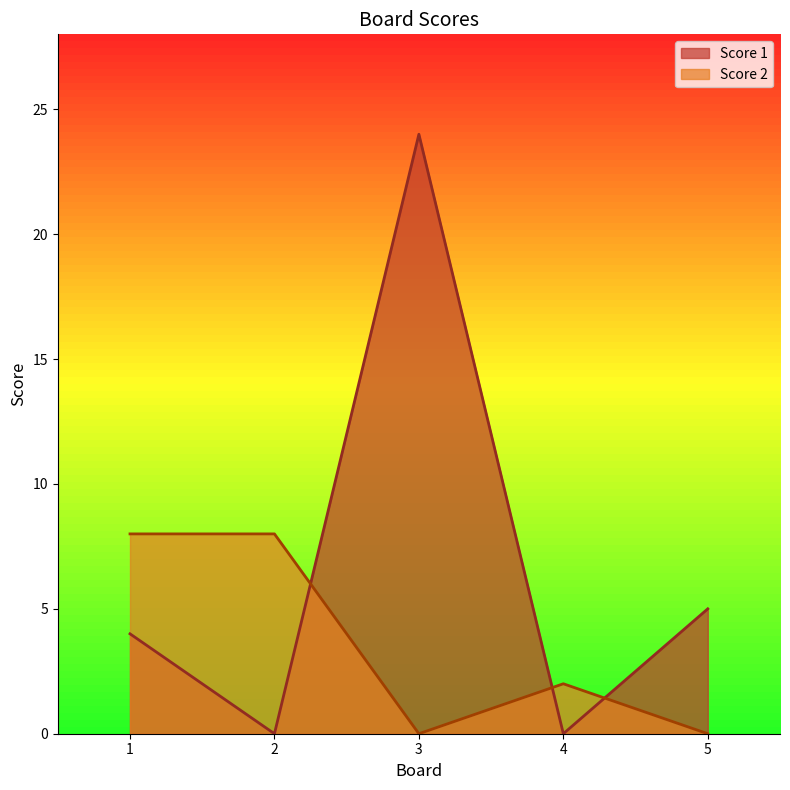

What is the highest value of the Score 1 series?

24